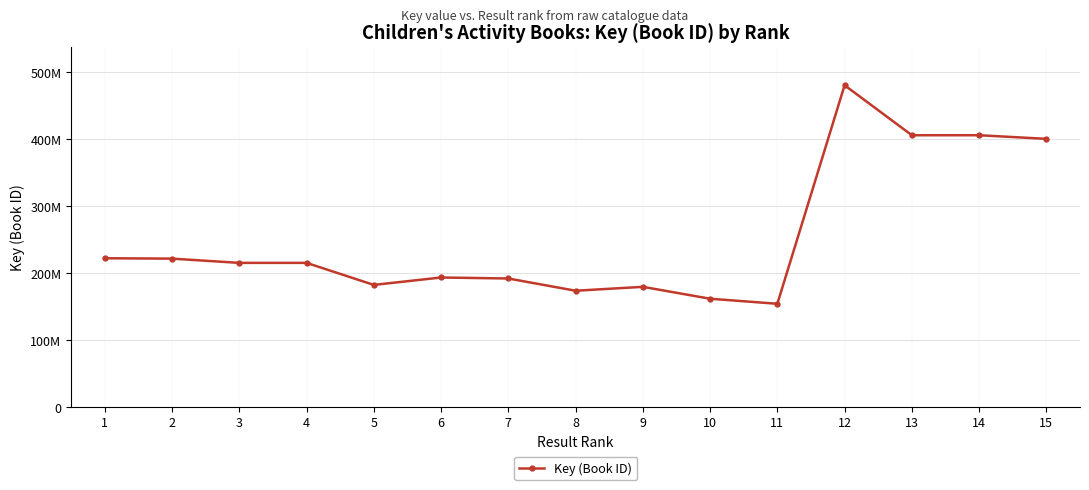

Which label corresponds to the largest value in the chart?

12